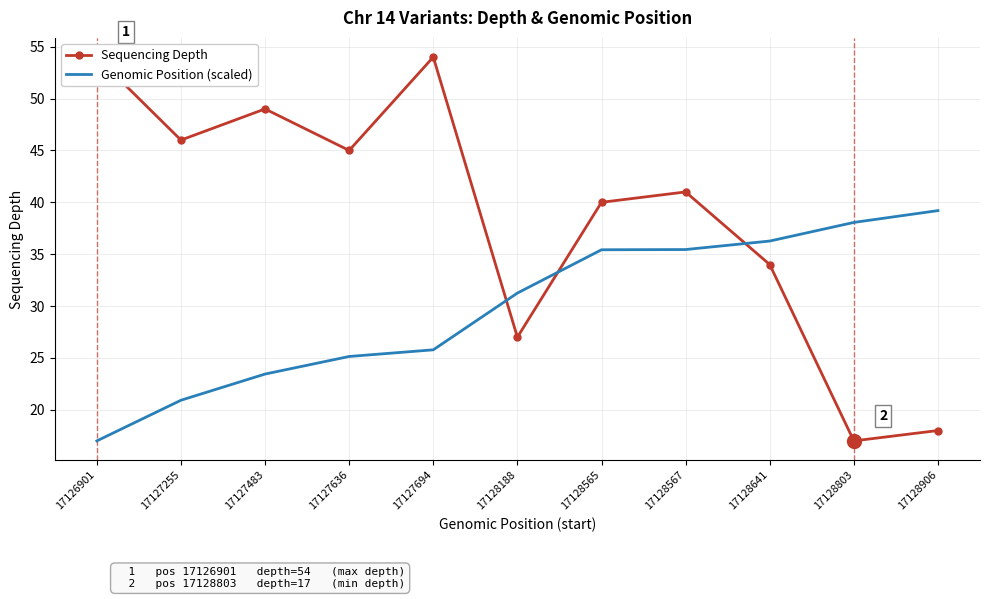

Which series has the widest spread of values?

Sequencing Depth